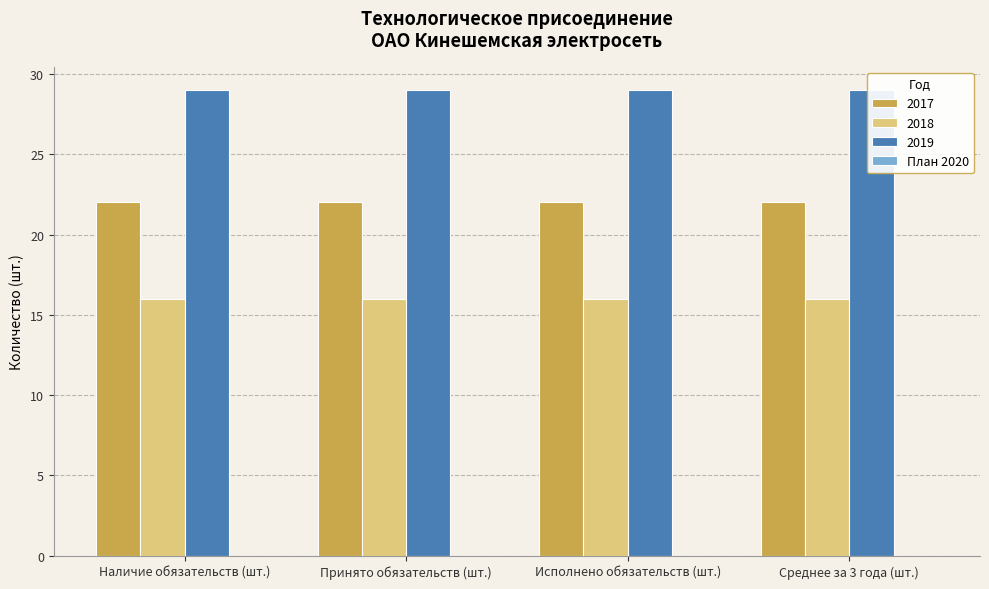

List the labels in order of 2017 value, largest first.

Наличие обязательств (шт.), Принято обязательств (шт.), Исполнено обязательств (шт.), Среднее за 3 года (шт.)